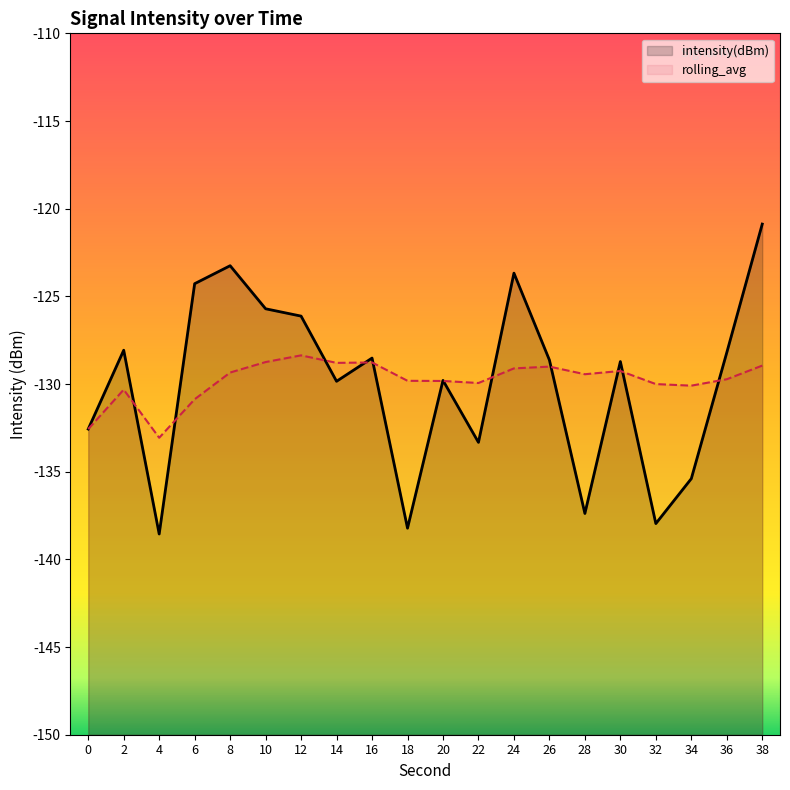

Which series has the largest range (max minus min)?

intensity(dBm)